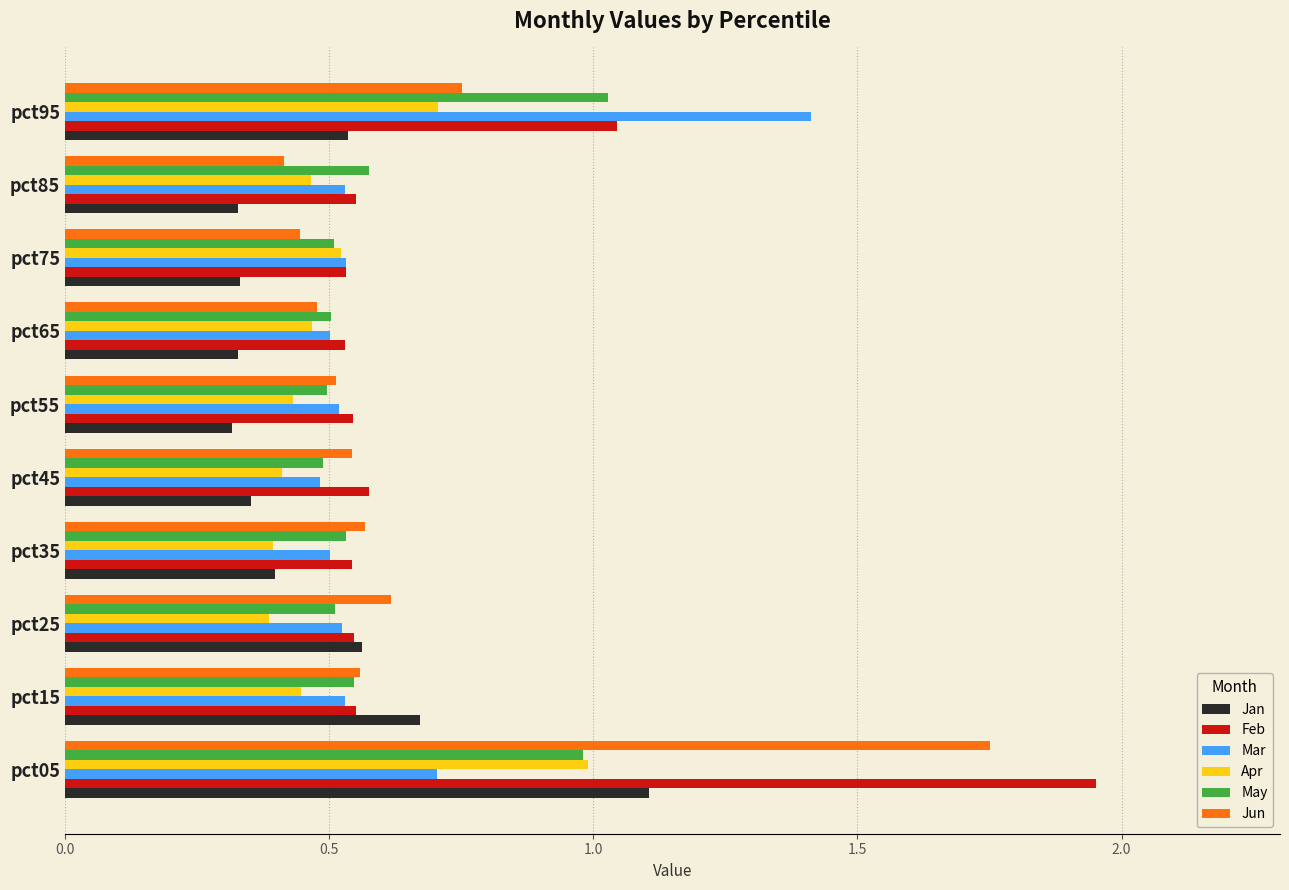

Which series has the widest spread of values?

Feb